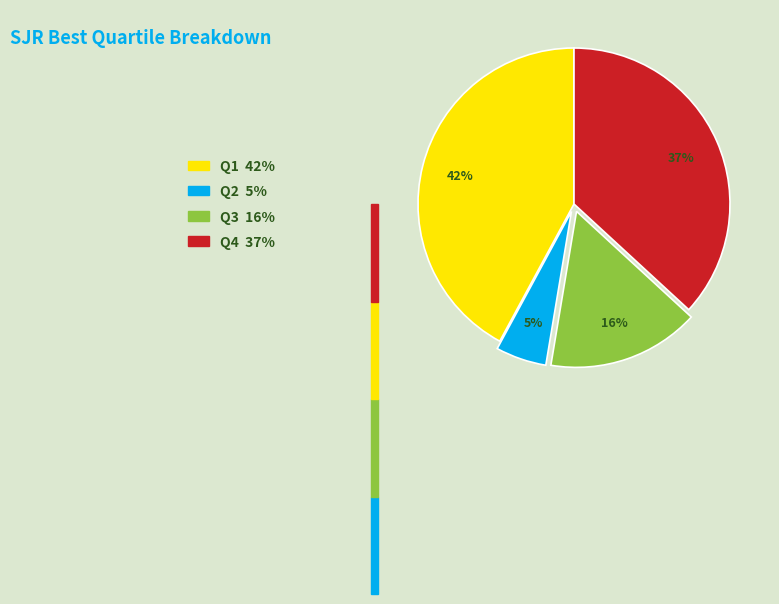

To the nearest percent, what is the combined percentage of Q1 and Q3?

58%